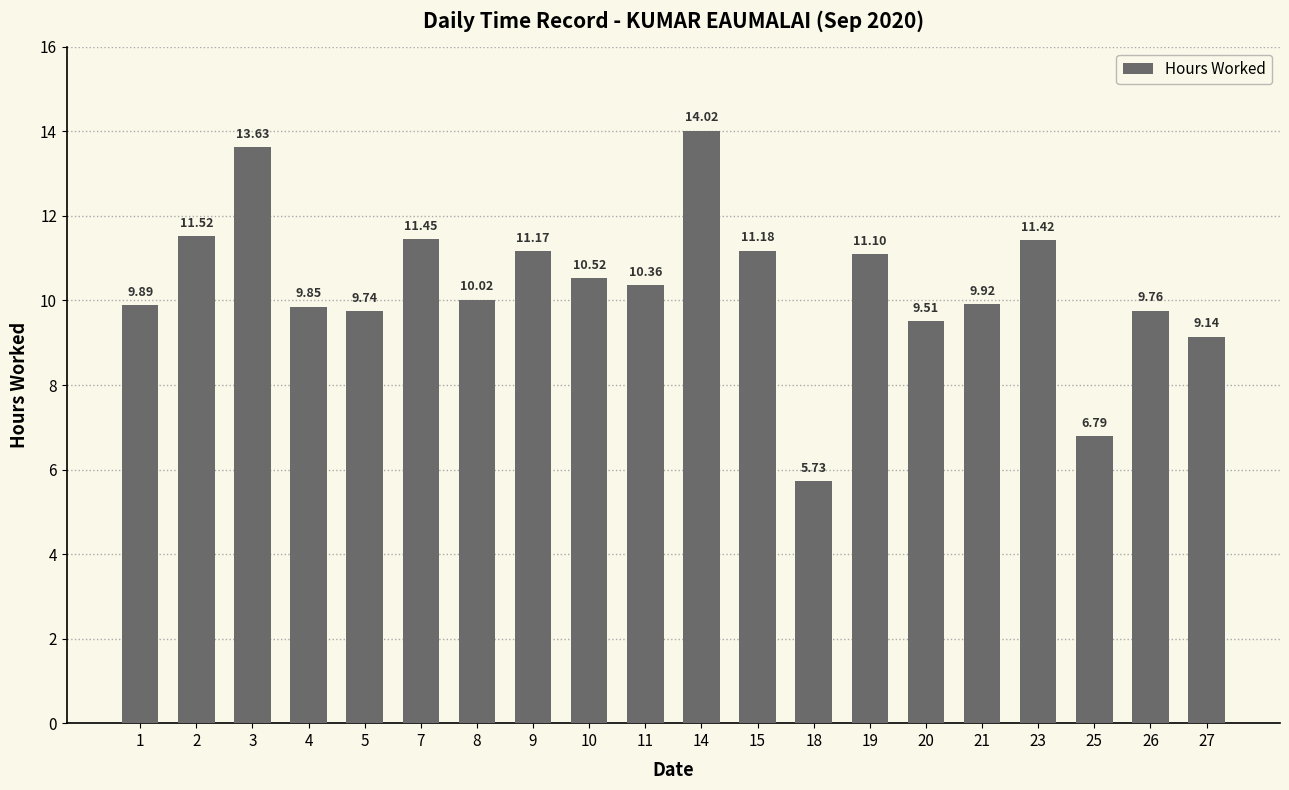

Approximately how many times larger is the value at 1 compared to 14?

0.7